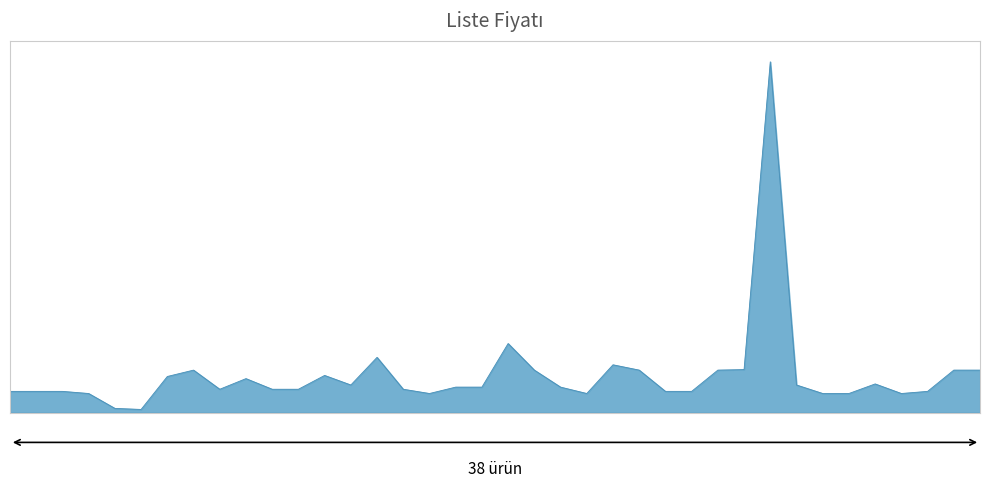

Is this an area chart (filled region under the line)?

Yes